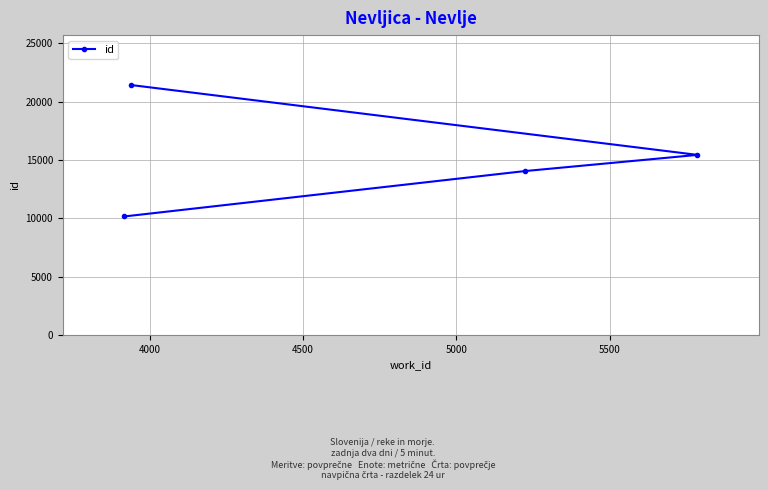

What is the sum of all values?

61089